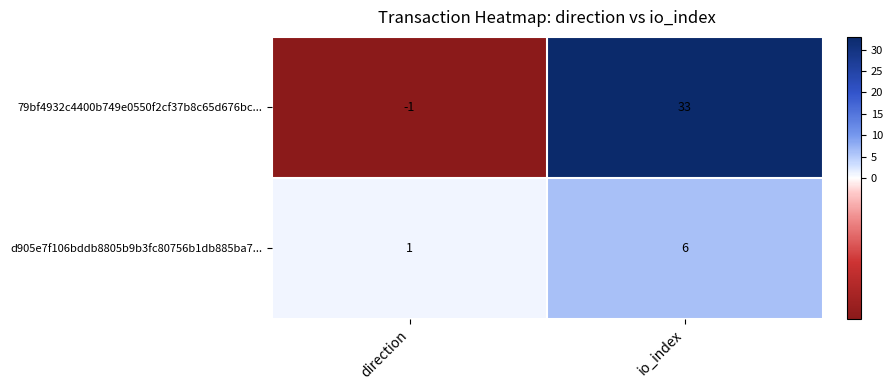

How many categories are shown in the chart?

2